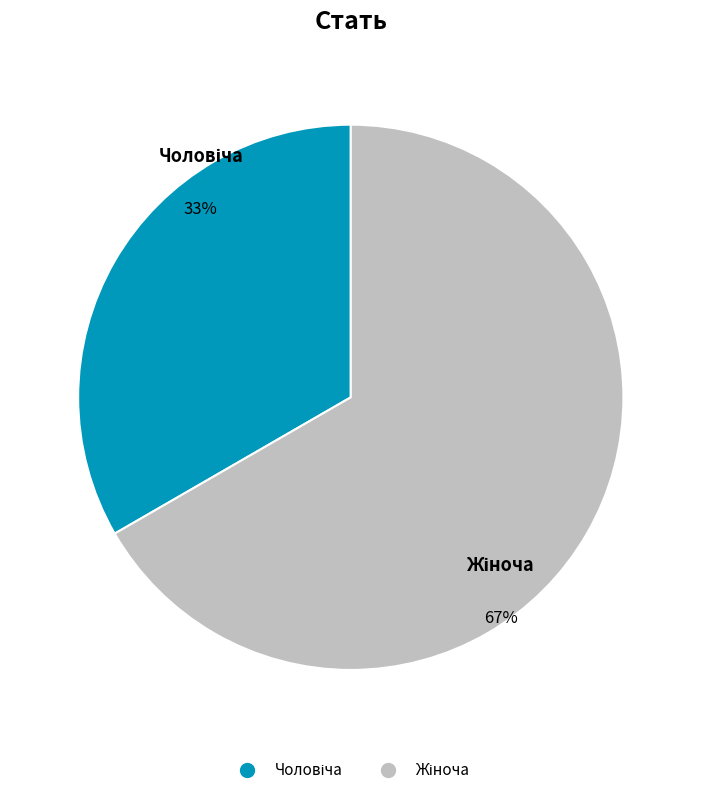

Does any single category account for the majority?

Yes